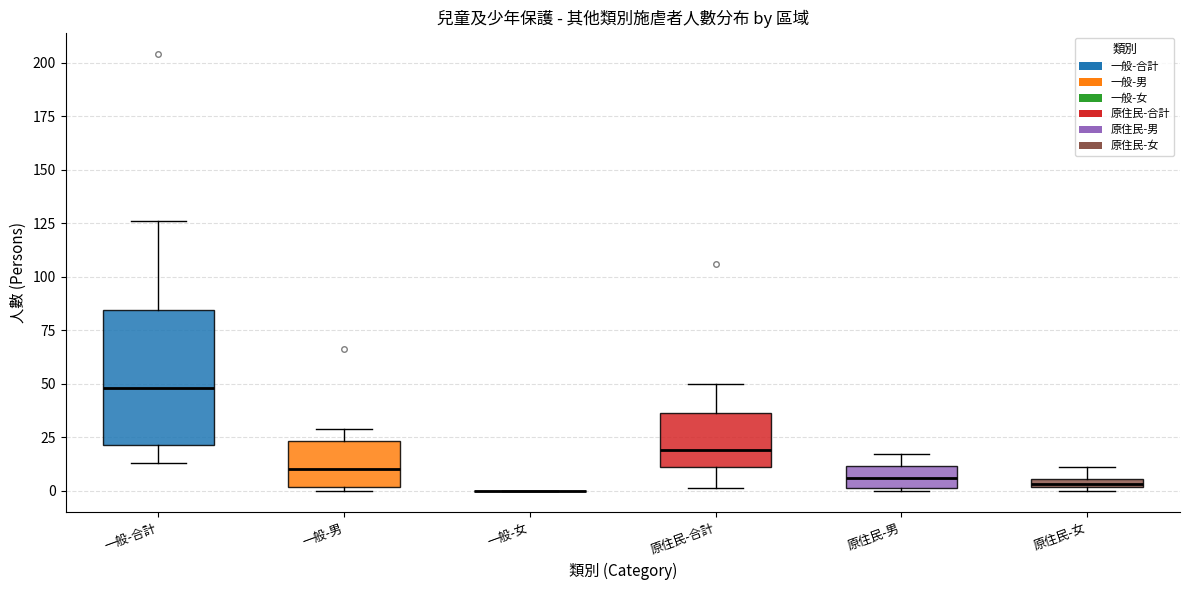

Where does the lower whisker of the box for 一般-合計 end on the y-axis? The values are not printed on the chart, so give them approximately, as read against the axis.

15